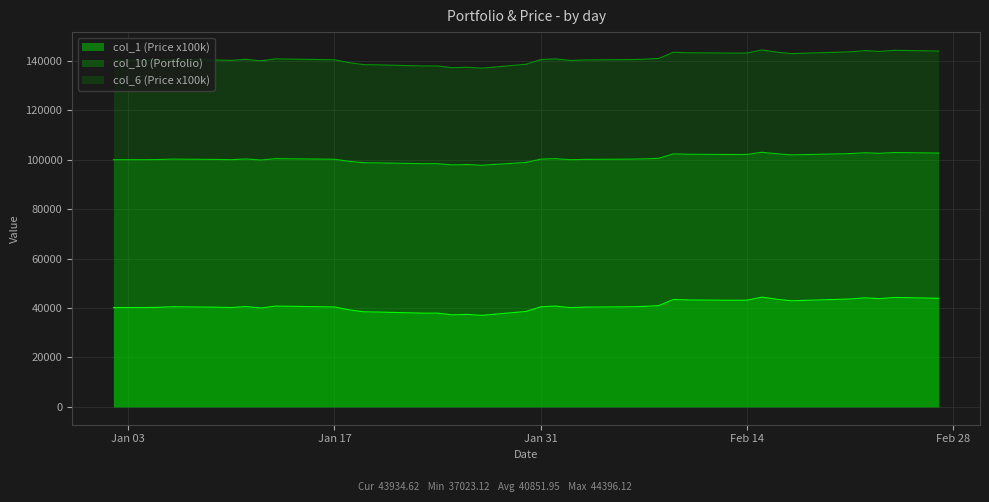

True or false: col_10 (Portfolio) has more than 2 interior local peaks.

True